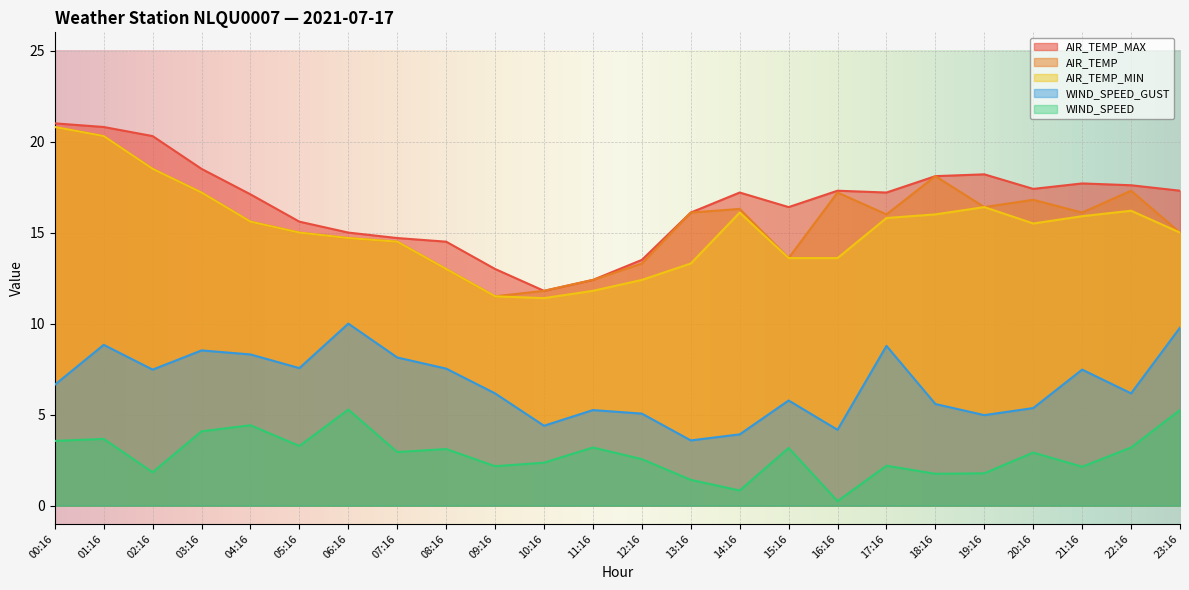

The AIR_TEMP series shows 13.0 at 08:16. True or false?

True